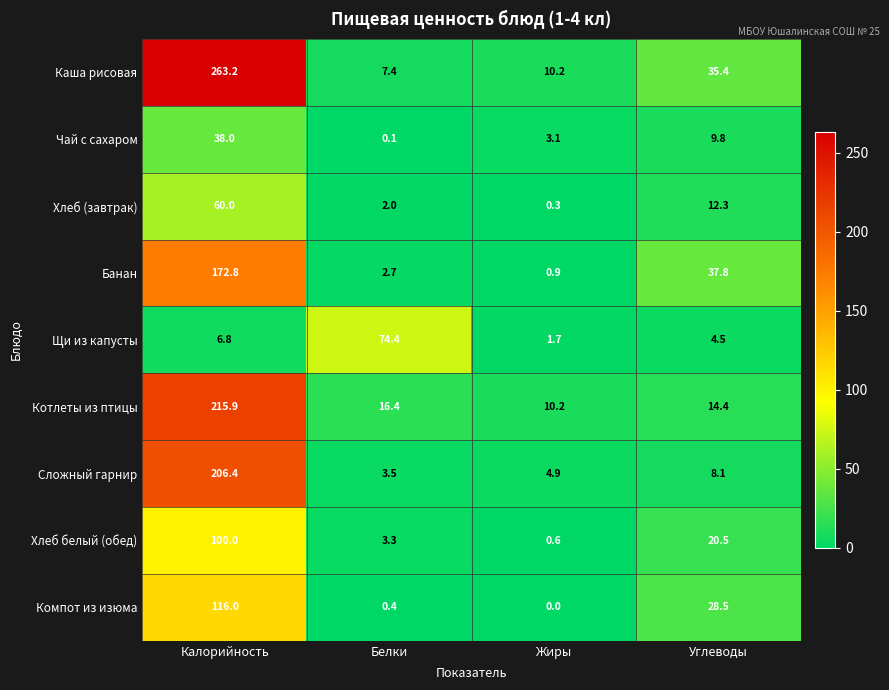

What is the difference between the second highest and second lowest values in the Сложный гарнир series?

3.2